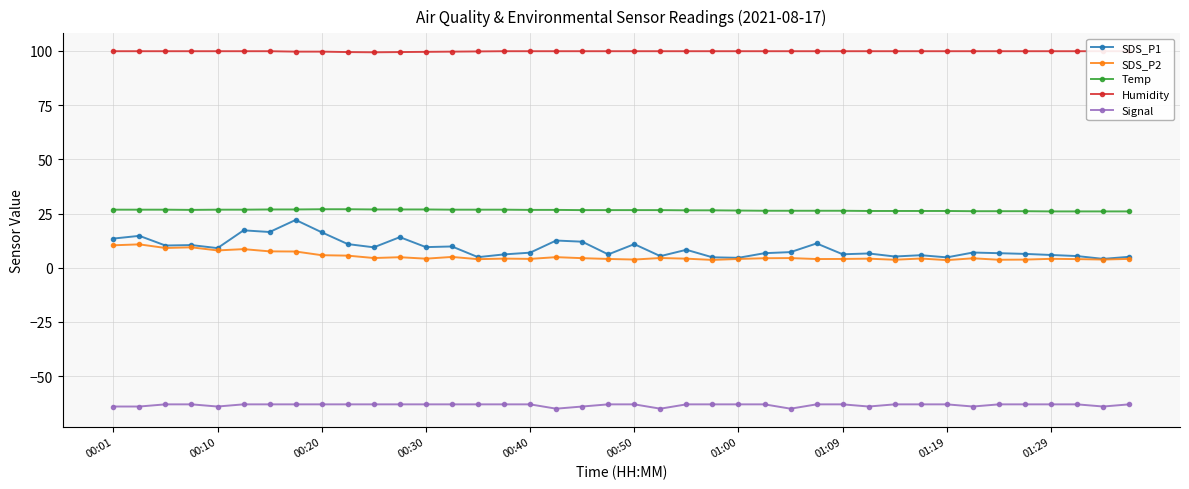

True or false: Signal and Temp intersect in this chart.

False